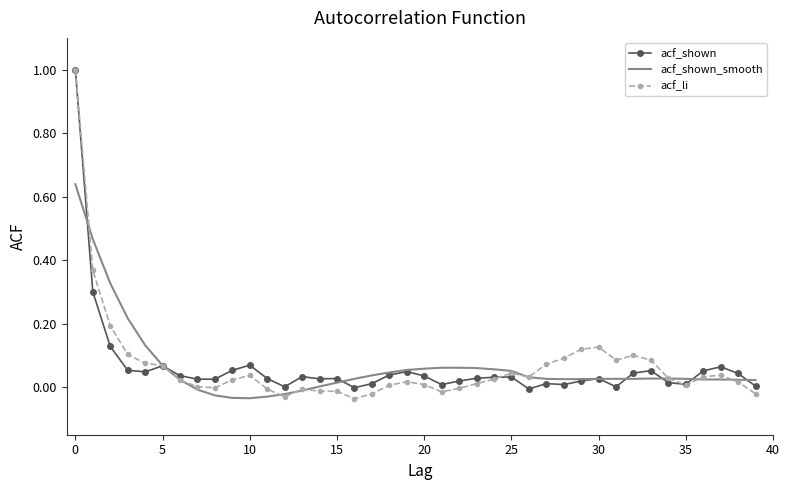

True or false: acf_shown_smooth and acf_shown intersect in this chart.

True